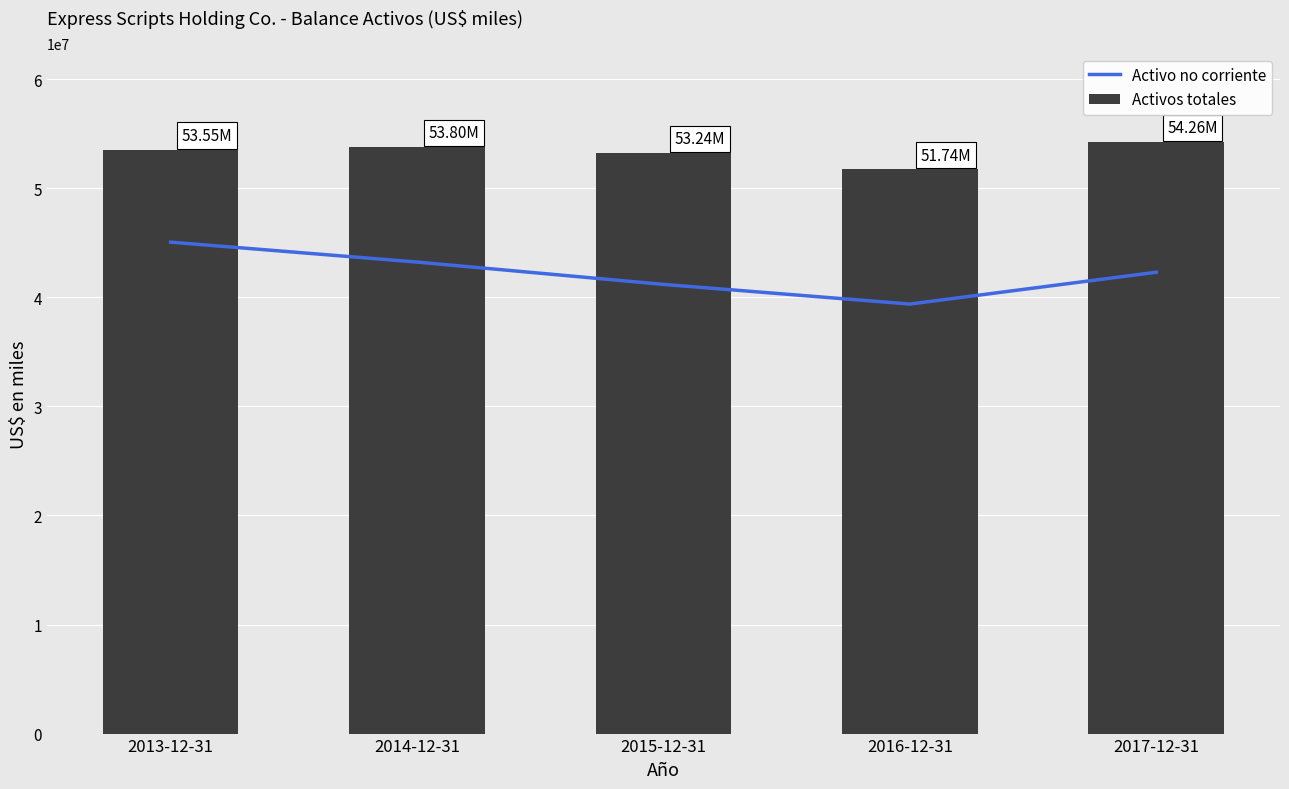

What position from the right is 2014-12-31?

4